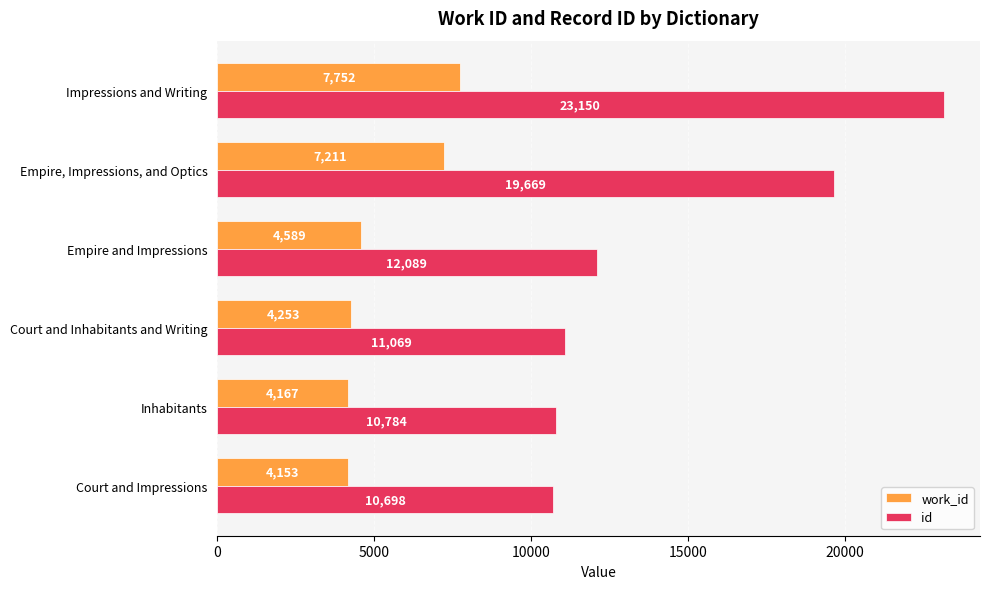

Which series has the largest total across all categories?

id